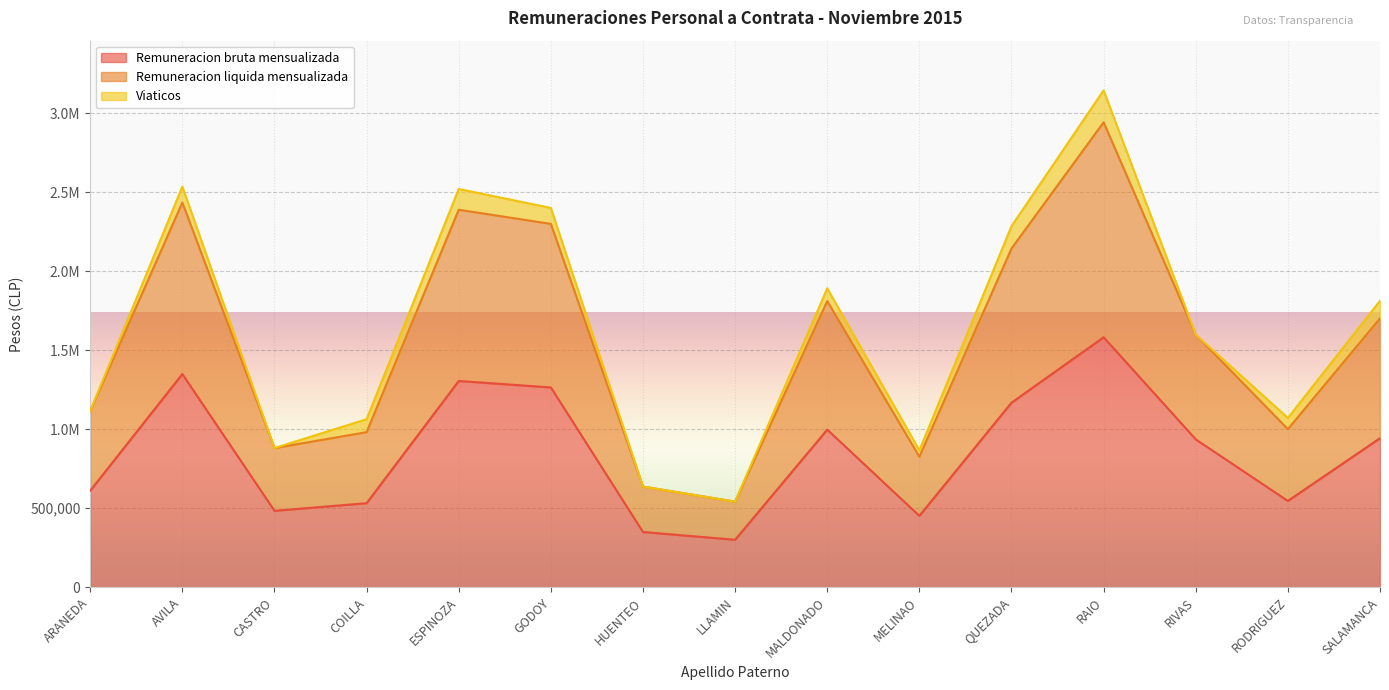

At which label does Remuneracion bruta mensualizada first exceed 935852?

AVILA